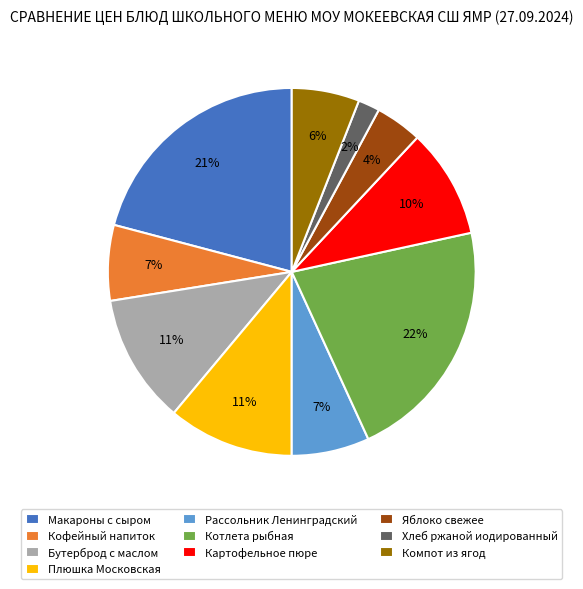

Does Картофельное пюре account for over 50% of the chart?

No